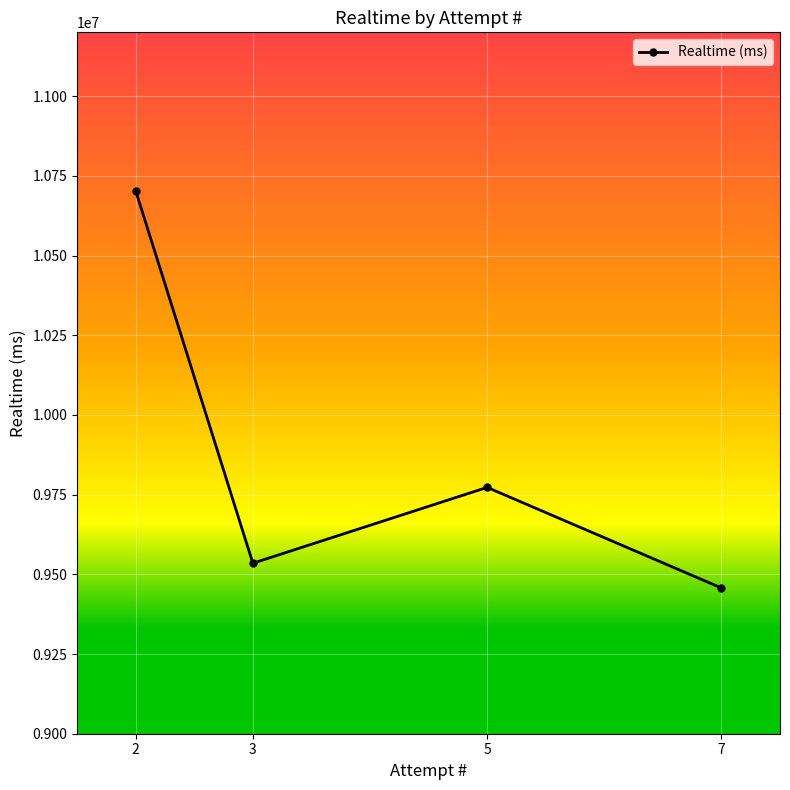

Reading right to left, transcribe all the data shown in this chart.

7=9457100	5=9772661	3=9534756	2=10702646